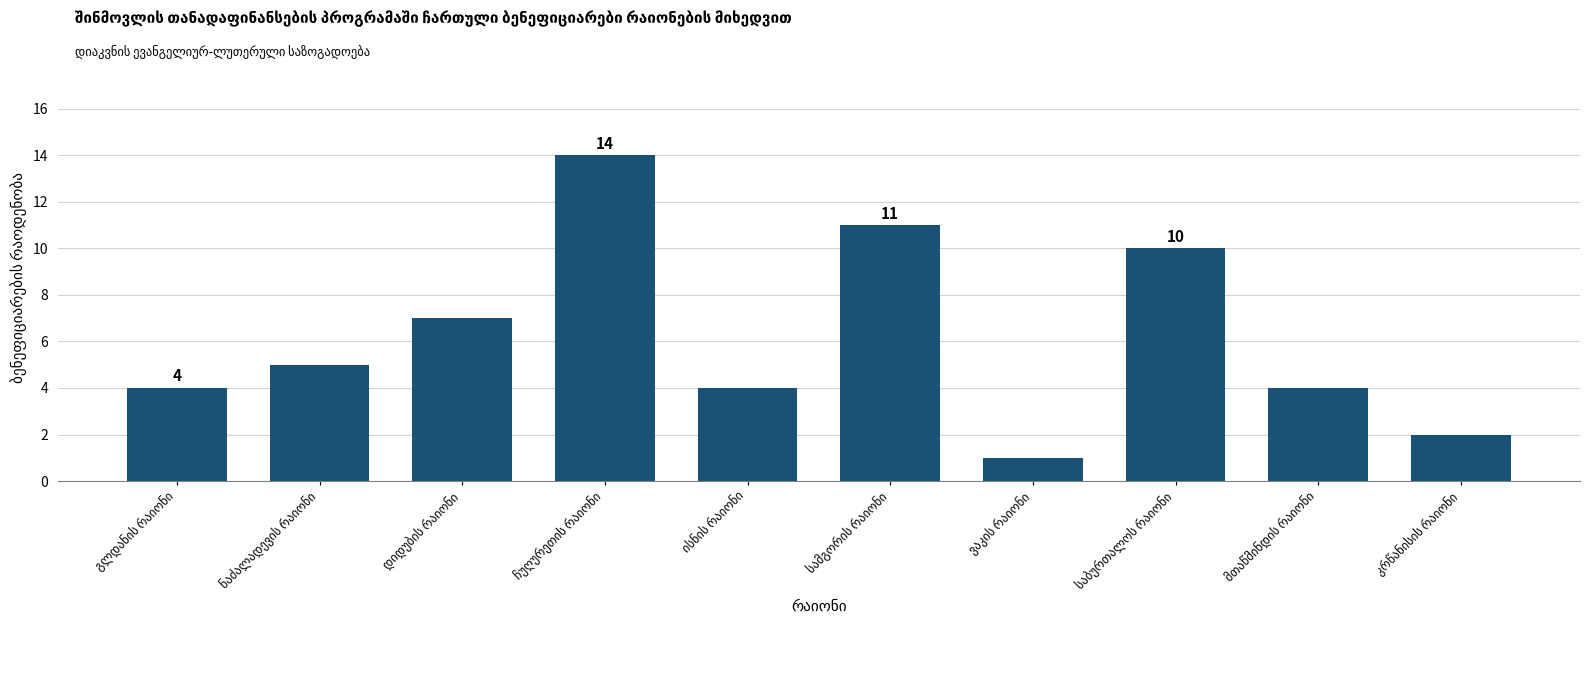

What is the average value?

6